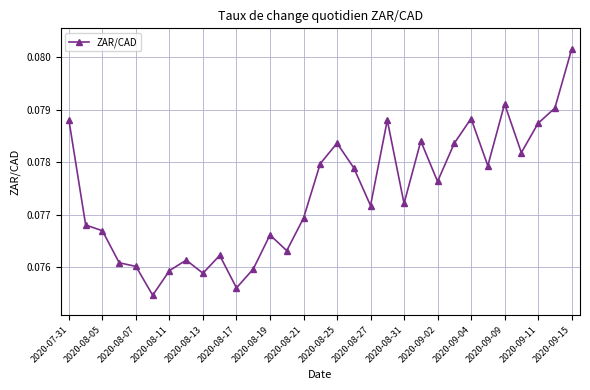

Count the values in the range 0 to 1.

31